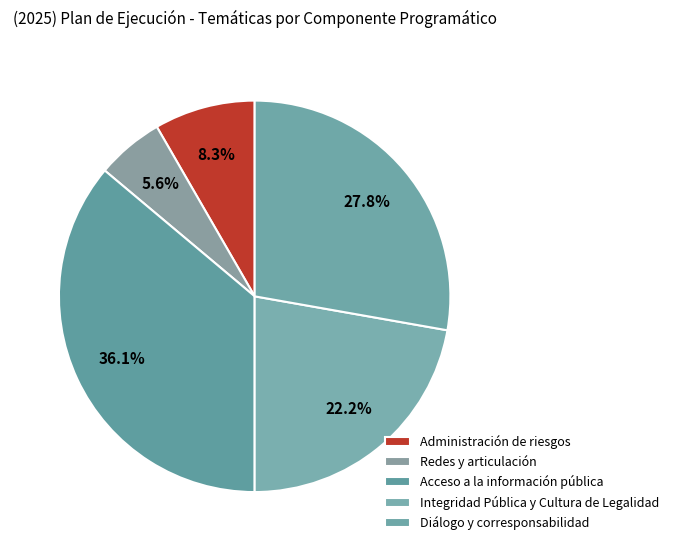

Which category has the smallest portion of the pie?

Redes y articulación